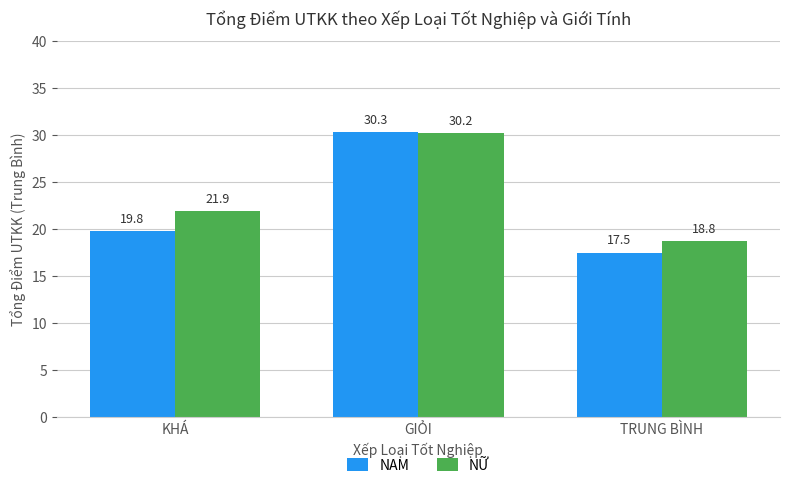

What is the minimum value for NỮ?

18.8